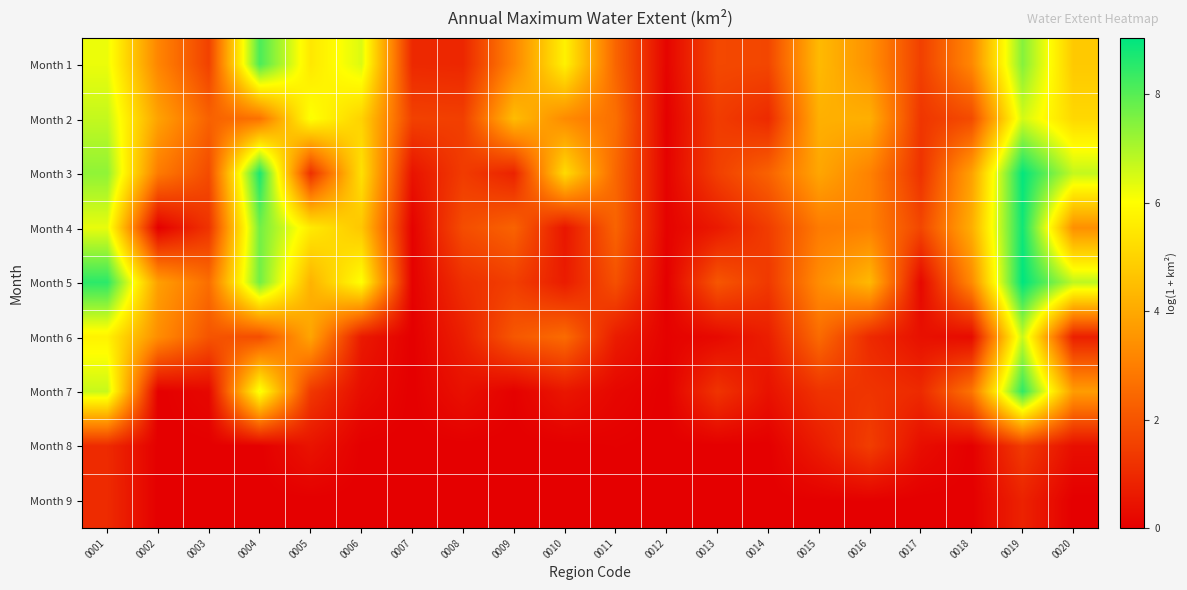

Reading left to right, transcribe all the data shown in this chart.

Month 1: 0001=6.2	0002=3.2	0003=1.6	0004=8.1	0005=5.5	0006=6.4	0007=1.0	0008=0.9	0009=3.2	0010=5.7	0011=2.4	0012=0.1	0013=1.7	0014=1.7	0015=4.4	0016=3.4	0017=1.5	0018=3.2	0019=7.5	0020=4.8
Month 2: 0001=6.7	0002=3.9	0003=2.3	0004=2.7	0005=6.1	0006=5.0	0007=1.6	0008=1.5	0009=4.5	0010=3.3	0011=2.6	0012=0.0	0013=1.4	0014=1.0	0015=4.2	0016=4.1	0017=1.3	0018=1.8	0019=6.5	0020=5.1
Month 3: 0001=7.3	0002=2.9	0003=1.8	0004=8.7	0005=1.1	0006=5.3	0007=0.5	0008=1.4	0009=0.8	0010=5.2	0011=2.5	0012=0.1	0013=1.5	0014=2.3	0015=3.9	0016=3.1	0017=1.2	0018=3.8	0019=9.0	0020=6.7
Month 4: 0001=6.3	0002=0.0	0003=1.2	0004=7.7	0005=5.6	0006=4.7	0007=0.1	0008=1.8	0009=2.3	0010=0.5	0011=2.4	0012=0.1	0013=0.6	0014=1.4	0015=2.9	0016=3.1	0017=1.7	0018=4.1	0019=8.8	0020=3.4
Month 5: 0001=8.5	0002=3.8	0003=2.6	0004=7.7	0005=4.2	0006=6.1	0007=0.1	0008=1.1	0009=1.5	0010=0.7	0011=1.9	0012=0.0	0013=2.1	0014=1.4	0015=3.3	0016=4.4	0017=0.2	0018=3.3	0019=9.0	0020=6.8
Month 6: 0001=5.7	0002=3.4	0003=2.0	0004=1.8	0005=3.9	0006=0.6	0007=0.0	0008=0.8	0009=2.1	0010=2.5	0011=0.7	0012=0.1	0013=0.2	0014=0.7	0015=2.5	0016=1.0	0017=0.4	0018=0.3	0019=6.7	0020=0.8
Month 7: 0001=6.7	0002=0.0	0003=0.2	0004=6.2	0005=1.3	0006=0.3	0007=0.0	0008=0.4	0009=0.0	0010=0.5	0011=0.2	0012=0.0	0013=1.2	0014=0.4	0015=1.2	0016=1.2	0017=1.0	0018=2.8	0019=8.5	0020=3.7
Month 8: 0001=1.0	0002=0.0	0003=0.0	0004=0.0	0005=0.5	0006=0.0	0007=0.0	0008=0.0	0009=0.0	0010=0.0	0011=0.0	0012=0.0	0013=0.0	0014=0.0	0015=0.7	0016=1.5	0017=0.3	0018=0.0	0019=1.4	0020=0.4
Month 9: 0001=1.0	0002=0.0	0003=0.0	0004=0.0	0005=0.0	0006=0.0	0007=0.0	0008=0.0	0009=0.0	0010=0.0	0011=0.0	0012=0.0	0013=0.0	0014=0.0	0015=0.0	0016=0.0	0017=0.0	0018=0.0	0019=0.8	0020=0.0